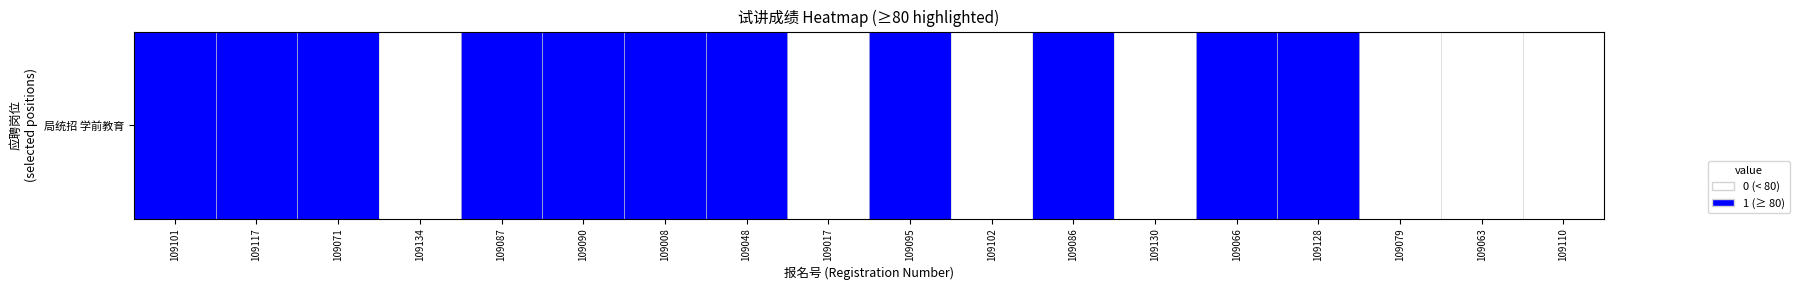

Reading left to right, list all the values displayed in this chart.

109101=1	109117=1	109071=1	109134=0	109087=1	109090=1	109008=1	109048=1	109017=0	109095=1	109102=0	109086=1	109130=0	109066=1	109128=1	109079=0	109063=0	109110=0